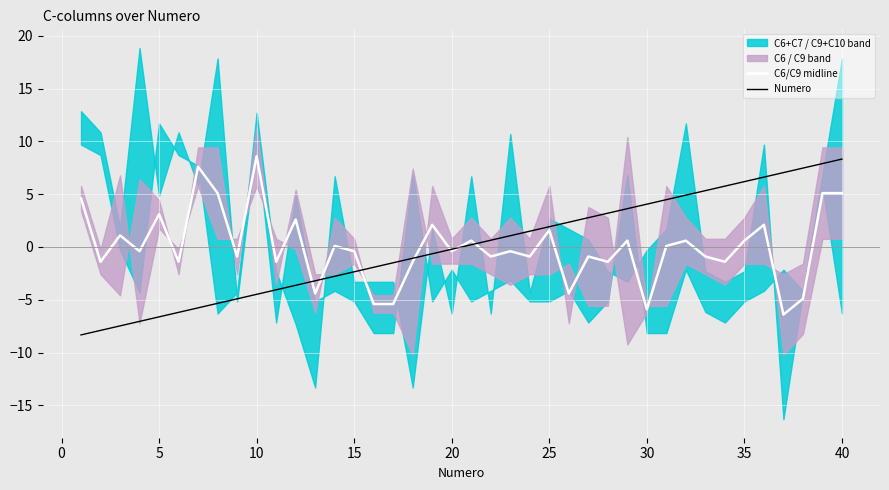

What is the highest value of the C6/C9 midline series?

8.6